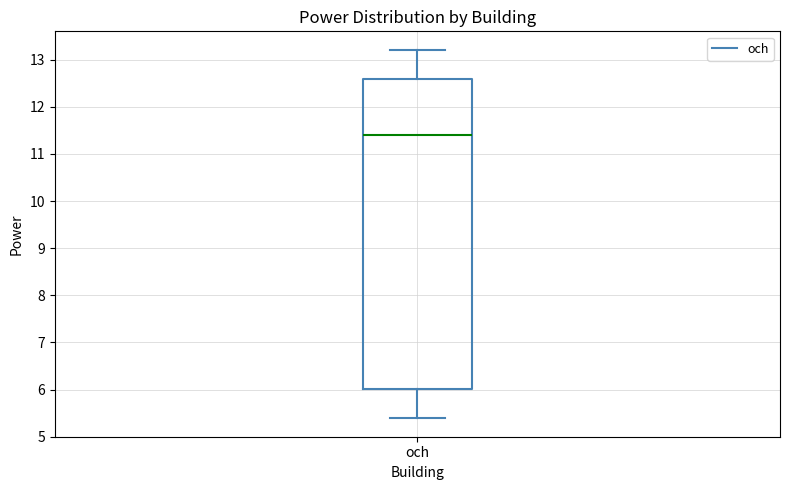

Read this box plot against the y-axis: the position of the median line, the range covered by the box, and the ends of both whiskers. The values are not printed on the chart, so give them approximately, as read against the axis.

median 11.4, box 6.0 to 12.6, whiskers 5.4 to 13.2